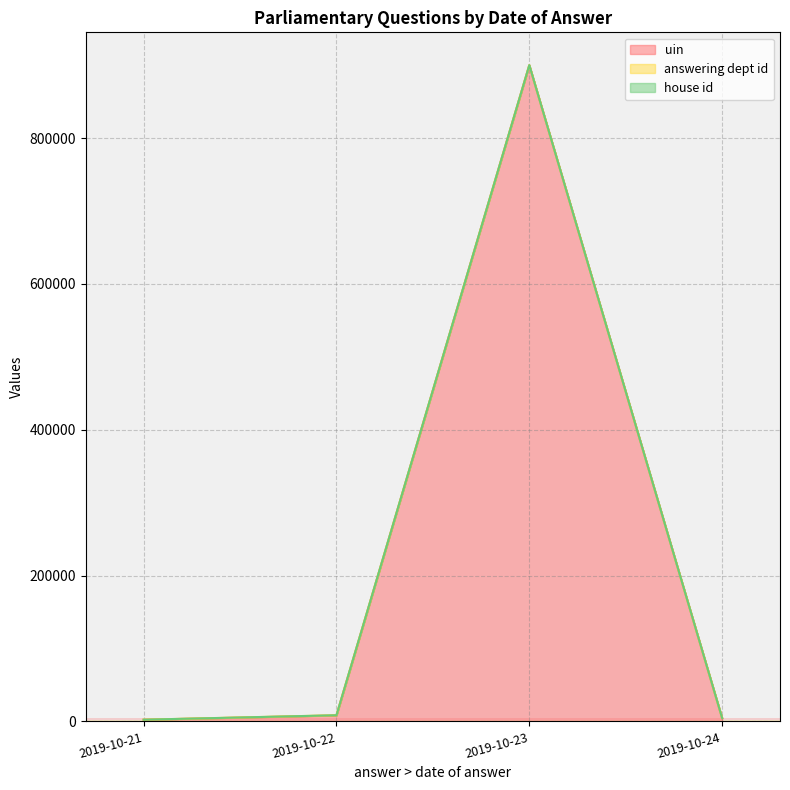

What is the lowest value of the uin series?

1137